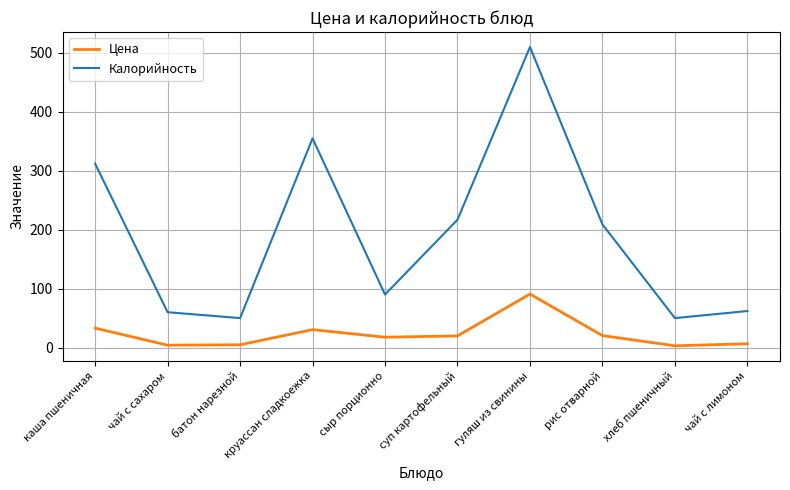

Where is Калорийность nearest to the value 280?

каша пшеничная